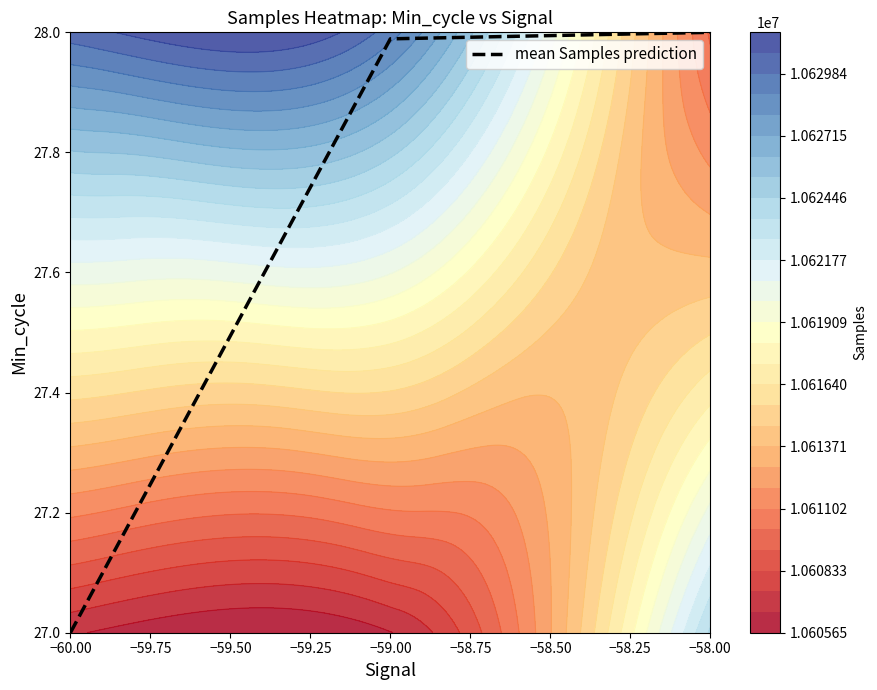

What is the sum of all values?

83.0